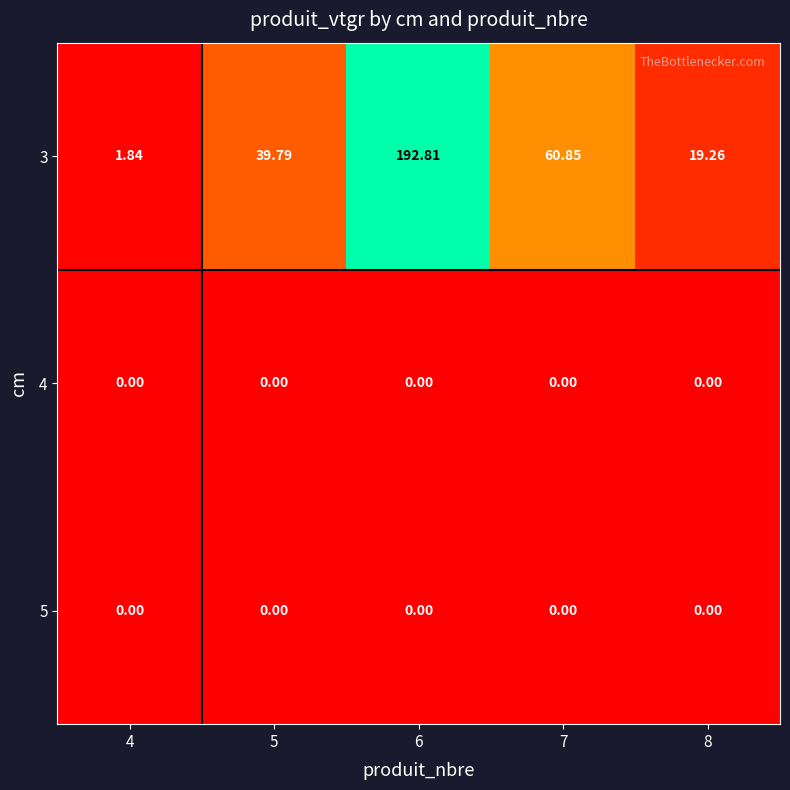

Is the value of 3 at 6 greater than the value of 4 at 7?

Yes